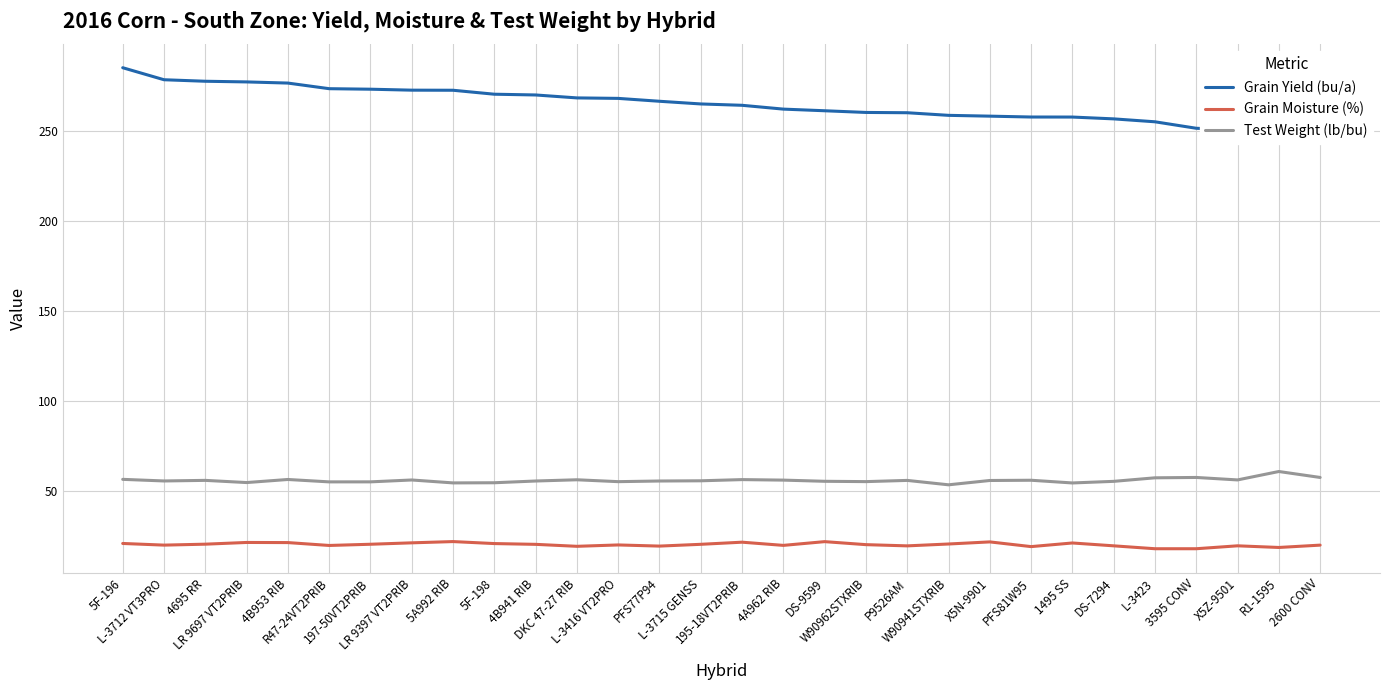

At 3595 CONV, list the series in order from smallest to largest.

Grain Moisture (%), Test Weight (lb/bu), Grain Yield (bu/a)